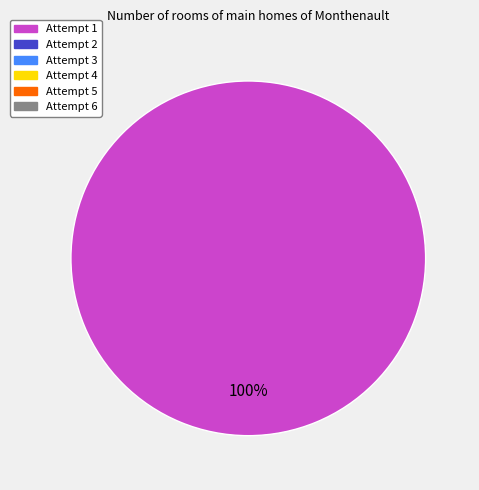

Is there any slice that represents more than half of the pie?

Yes